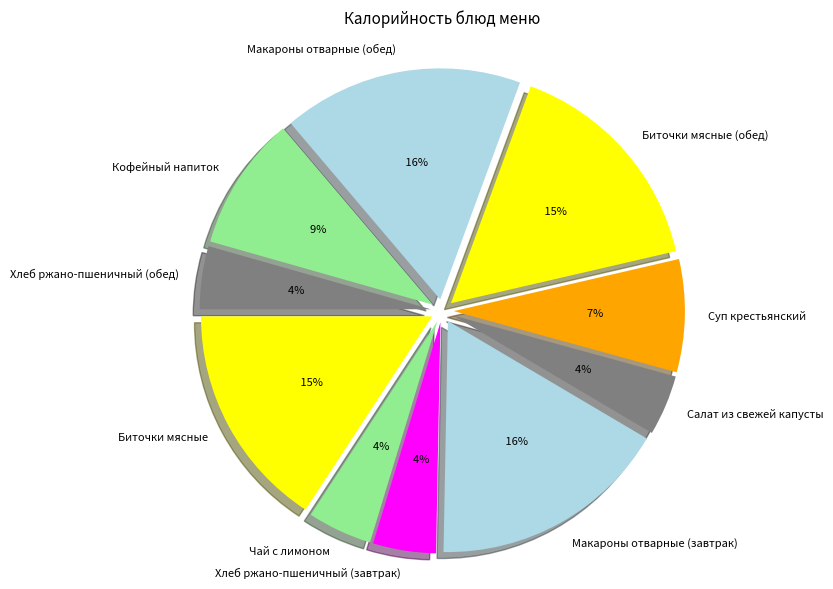

How much of the chart is everything except Макароны отварные (обед)?

83.2%